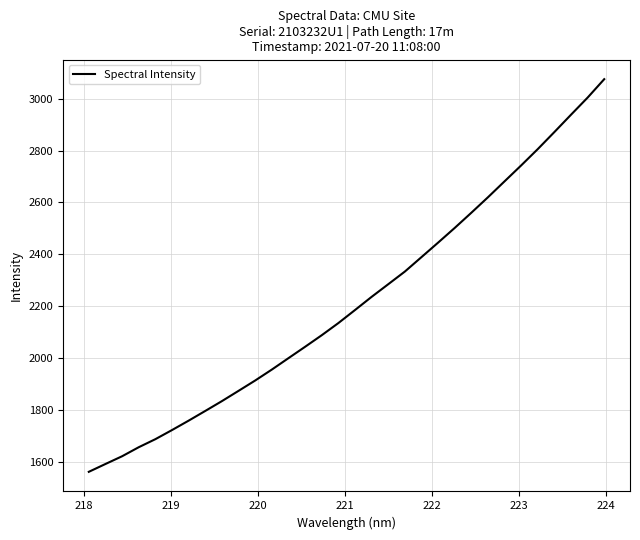

What is the greatest value displayed?

3075.8